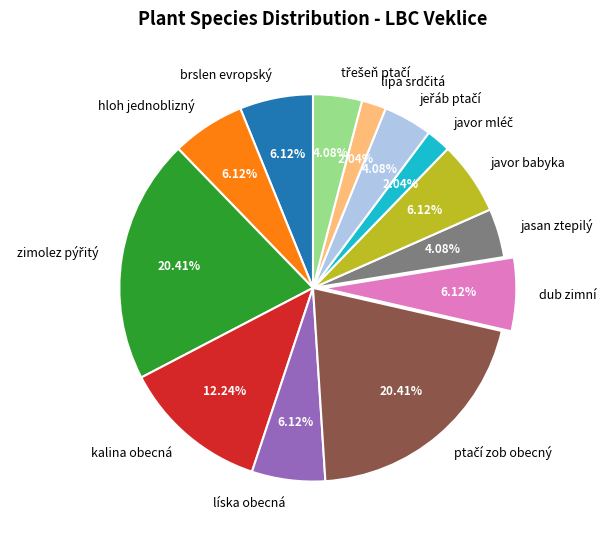

Is there a majority slice in this chart?

No